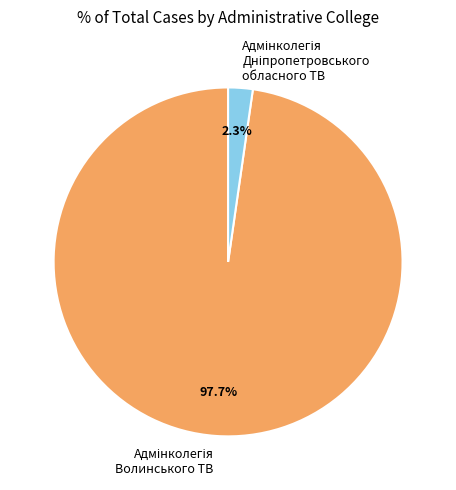

How many segments does this pie chart have?

2